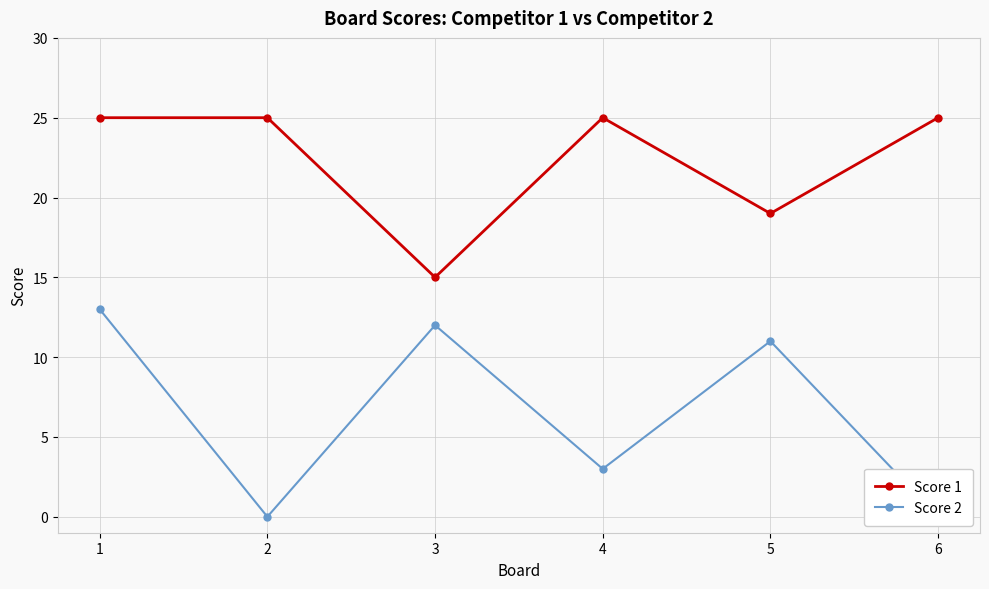

At 3, list the series in order from smallest to largest.

Score 2, Score 1